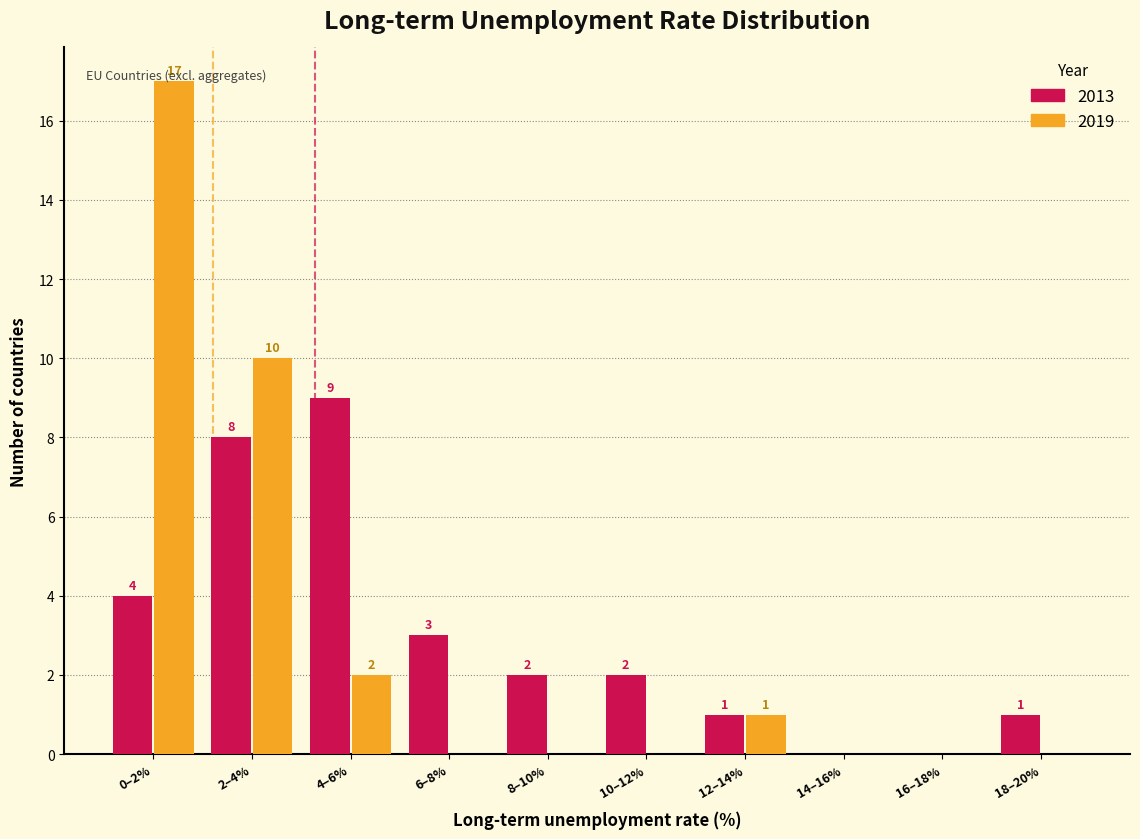

The value of 2013 at 16–18% is -5. True or false?

False